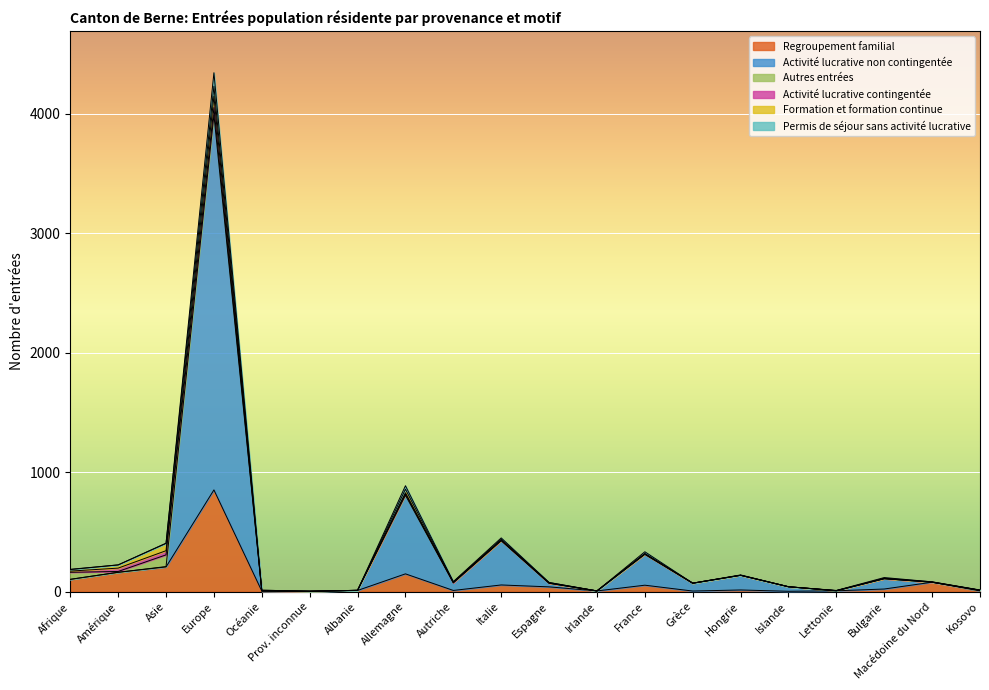

What is the highest value of the Regroupement familial series?

851